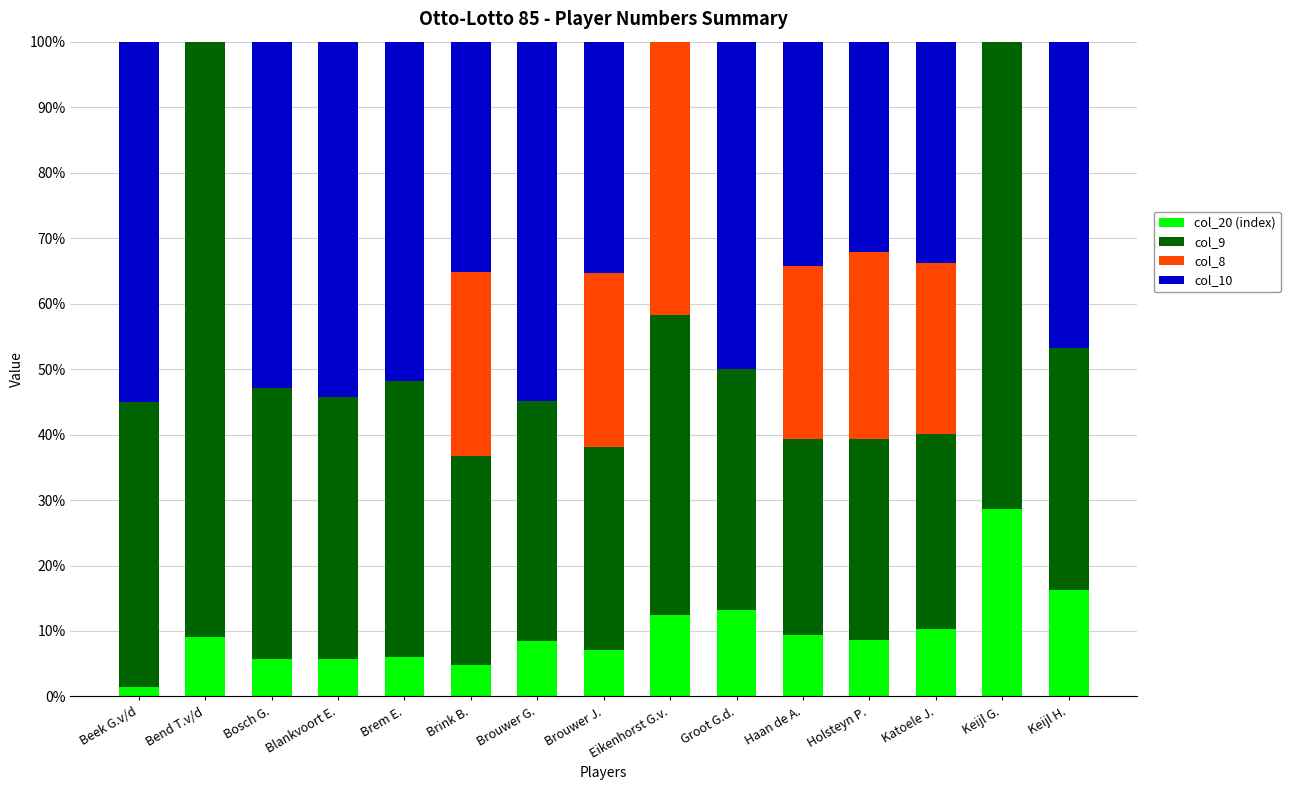

What is the total value across all series at Haan de A.?

100.0